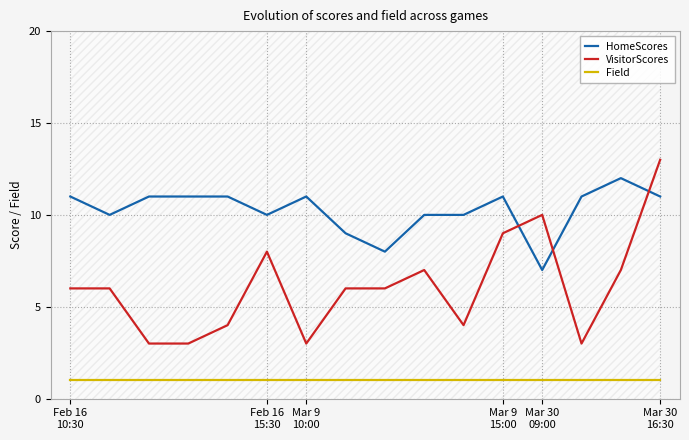

The HomeScores series shows 6 at Mar 9
15:00. True or false?

False